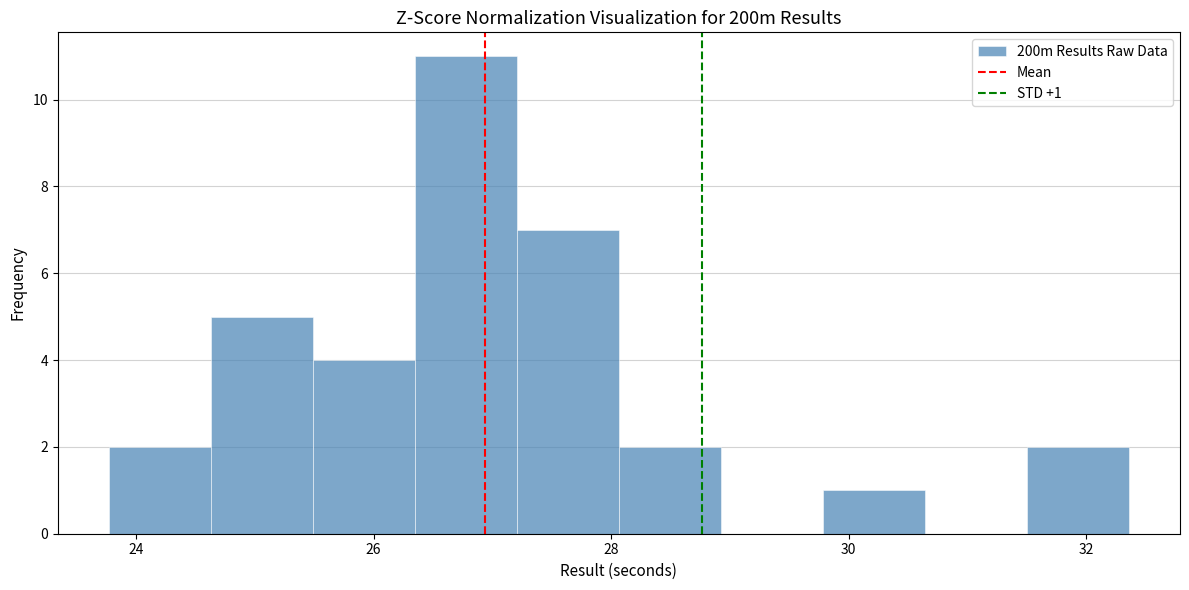

Over which range of the x-axis is the bar tallest?

26.4 to 27.2